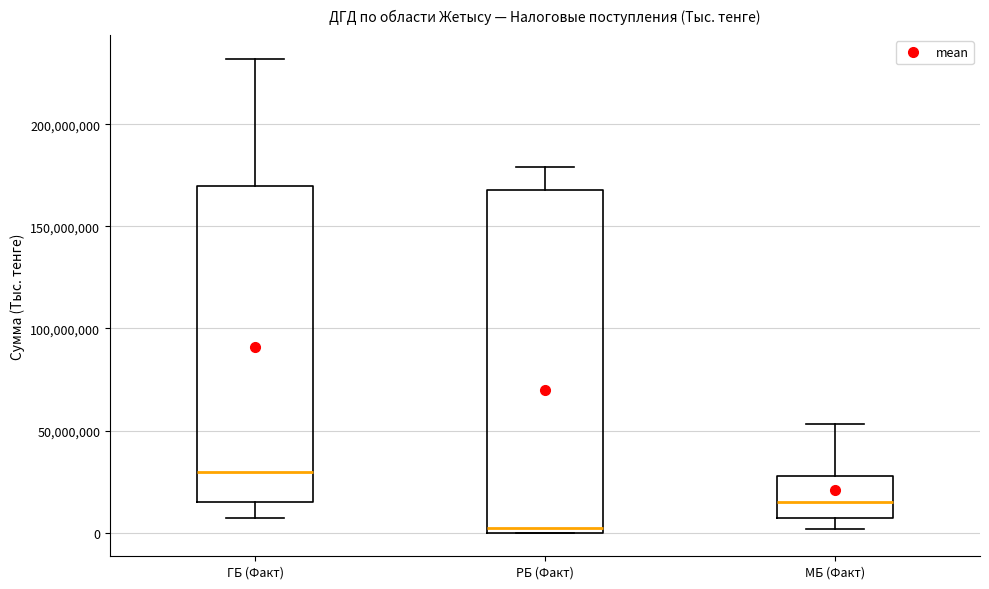

Reading left to right, read every box against the y-axis: the position of its median line, the range the box covers, and the ends of its whiskers. The values are not printed on the chart, so give them approximately, as read against the axis.

ГБ (Факт): median 30000000, box 15000000 to 170000000, whiskers 5000000 to 230000000
РБ (Факт): median 0 (just above the box's lower edge), box 0 to 170000000, whiskers 0 to 180000000
МБ (Факт): median 15000000, box 5000000 to 30000000, whiskers 0 to 55000000